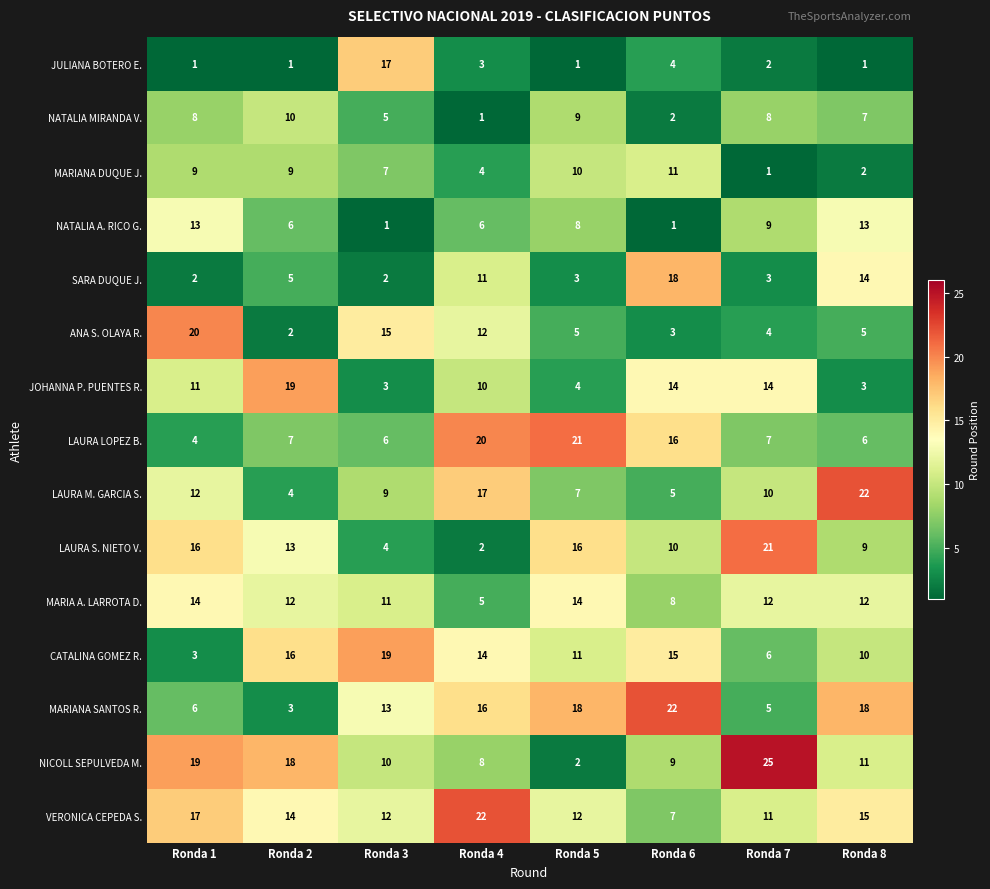

Rank the series at Ronda 3 from lowest to highest value.

NATALIA A. RICO G., SARA DUQUE J., JOHANNA P. PUENTES R., LAURA S. NIETO V., NATALIA MIRANDA V., LAURA LOPEZ B., MARIANA DUQUE J., LAURA M. GARCIA S., NICOLL SEPULVEDA M., MARIA A. LARROTA D., VERONICA CEPEDA S., MARIANA SANTOS R., ANA S. OLAYA R., JULIANA BOTERO E., CATALINA GOMEZ R.